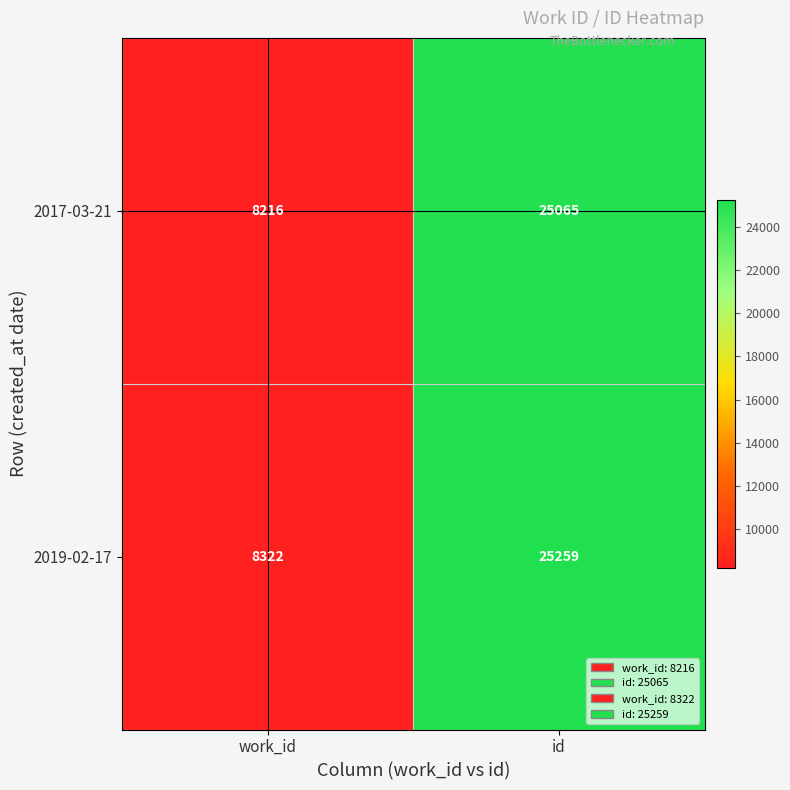

The 2019-02-17 series shows 3894 at work_id. True or false?

False